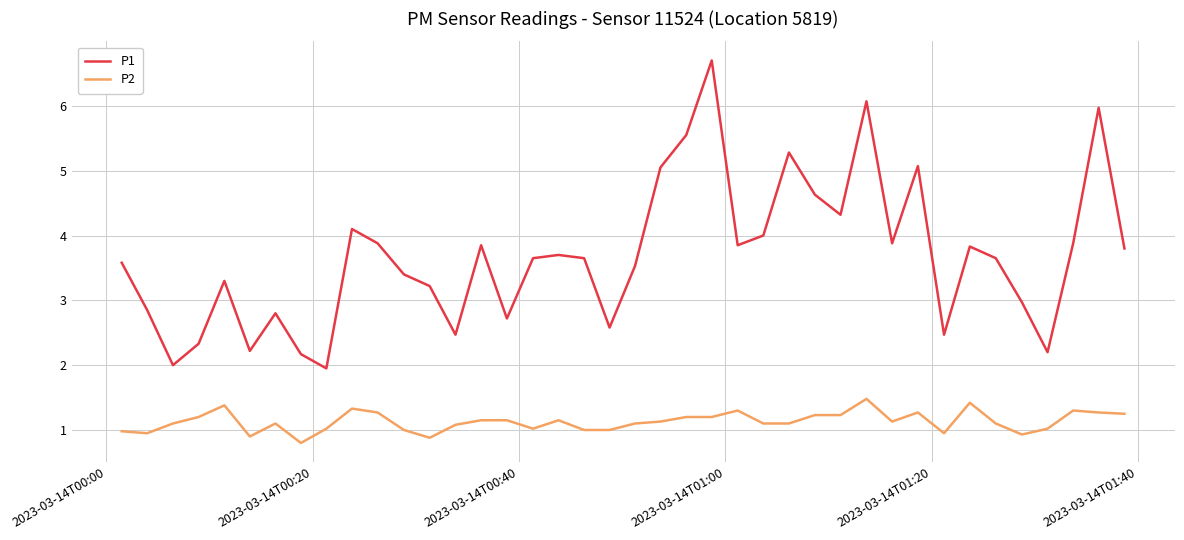

How many distinct data groups are displayed?

2